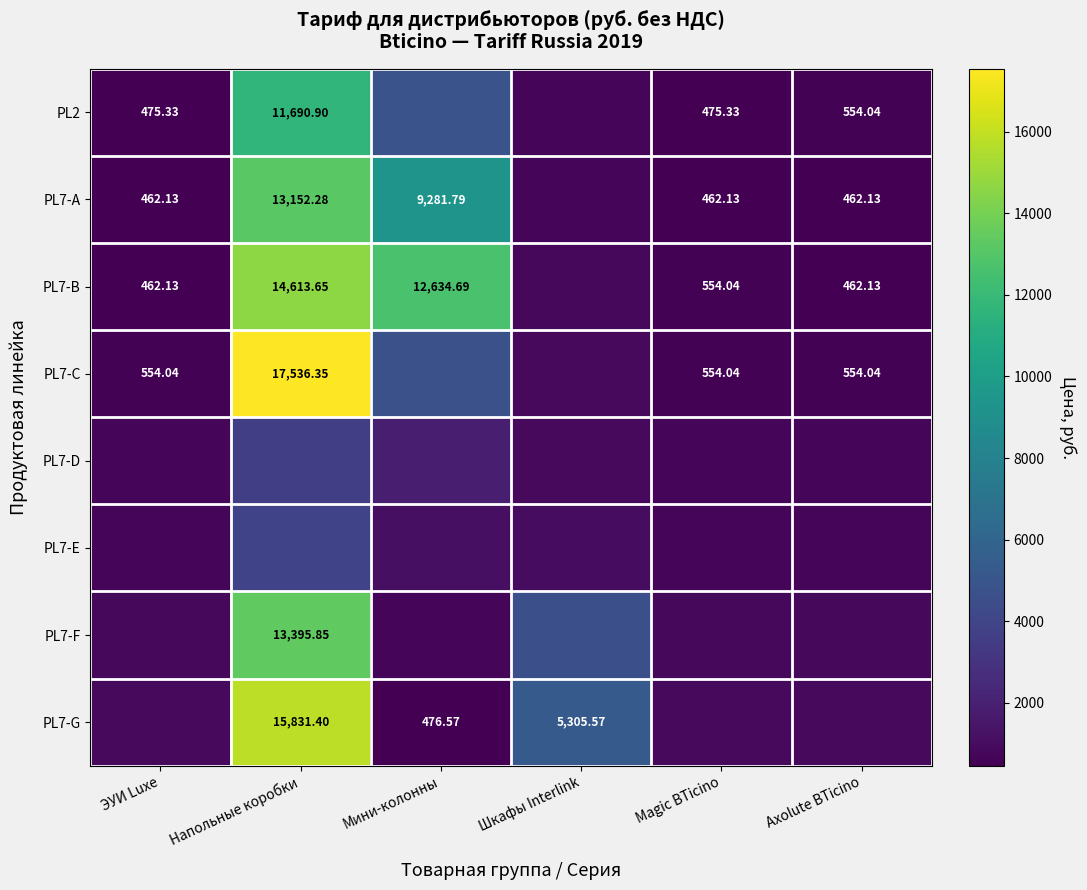

What is the difference between the maximum and minimum values in the PL7-G series?

15354.8